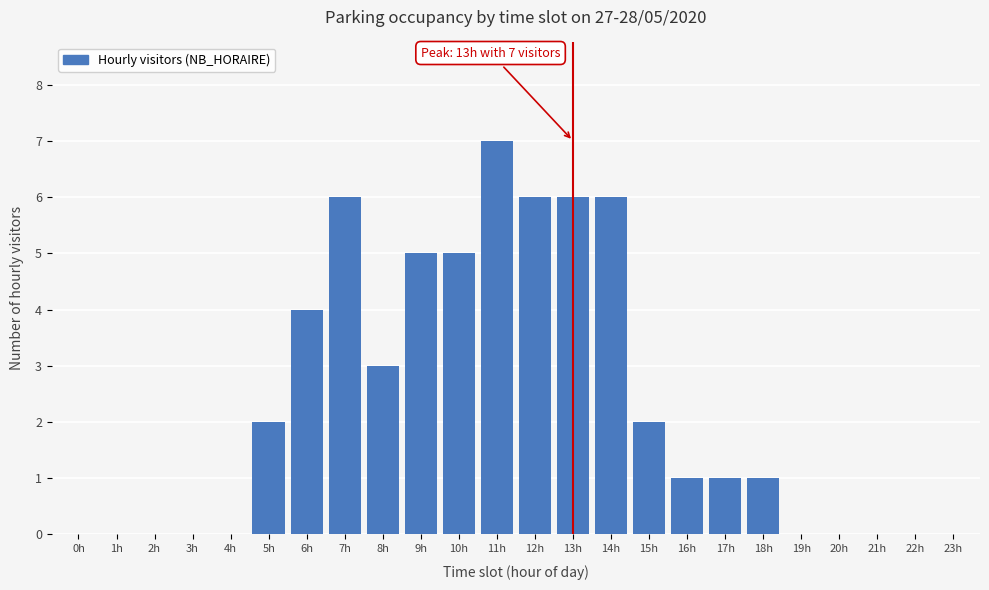

Reading left to right, what are all the values shown in this chart?

0h=0	1h=0	2h=0	3h=0	4h=0	5h=2	6h=4	7h=6	8h=3	9h=5	10h=5	11h=7	12h=6	13h=6	14h=6	15h=2	16h=1	17h=1	18h=1	19h=0	20h=0	21h=0	22h=0	23h=0